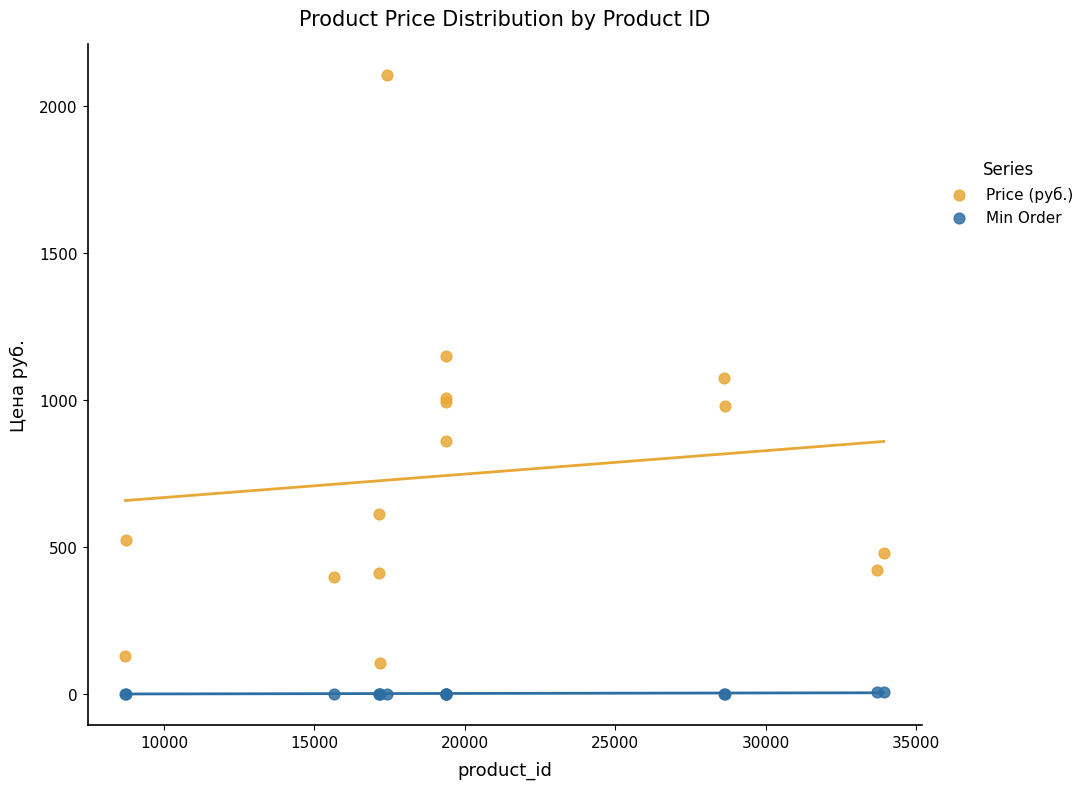

Which series reaches the minimum Y coordinate?

Min Order